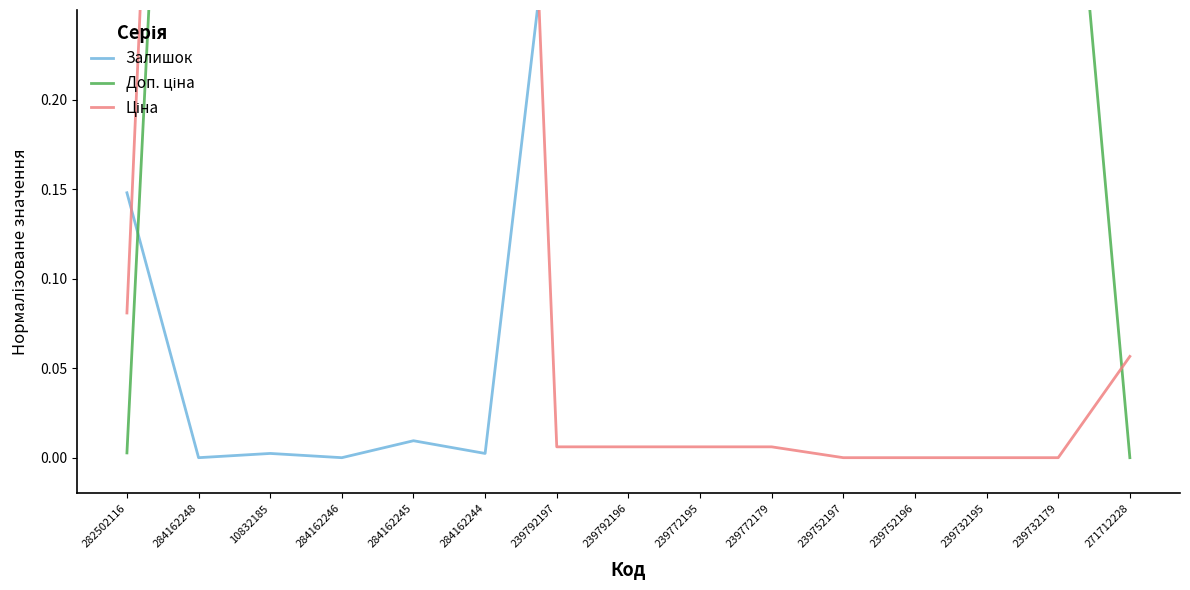

Which category has the highest value in the Ціна series?

284162248